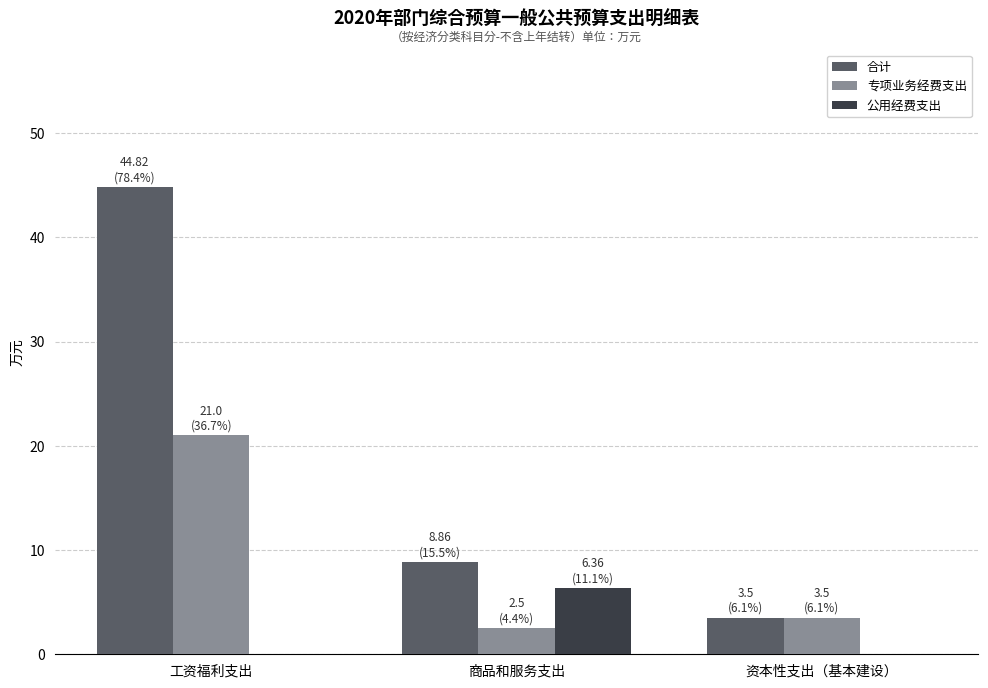

Read the 专项业务经费支出 value at 工资福利支出.

21.0